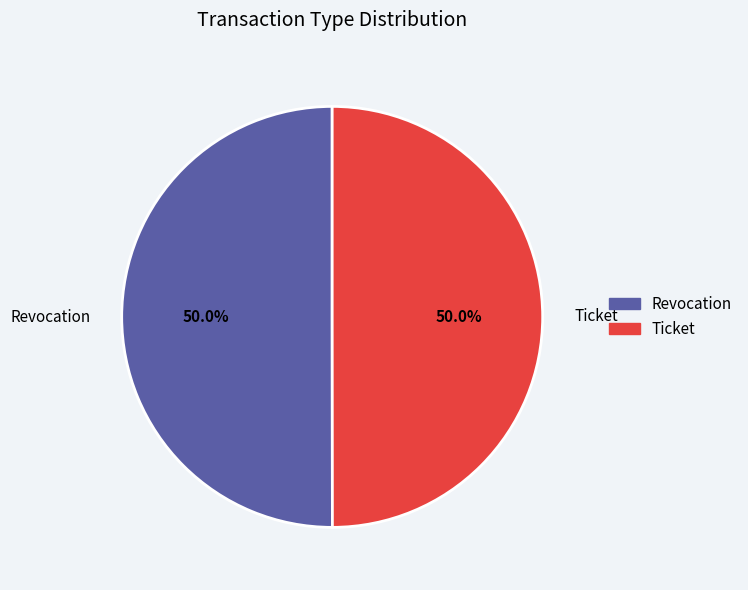

To the nearest percent, what is the average slice percentage?

50%